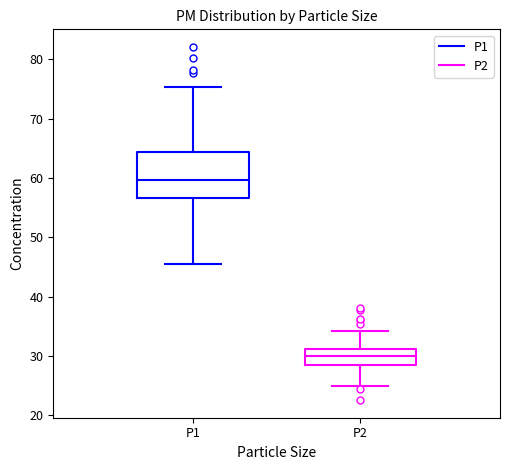

Where does the median line of the box for P2 sit on the y-axis? The values are not printed on the chart, so give them approximately, as read against the axis.

30